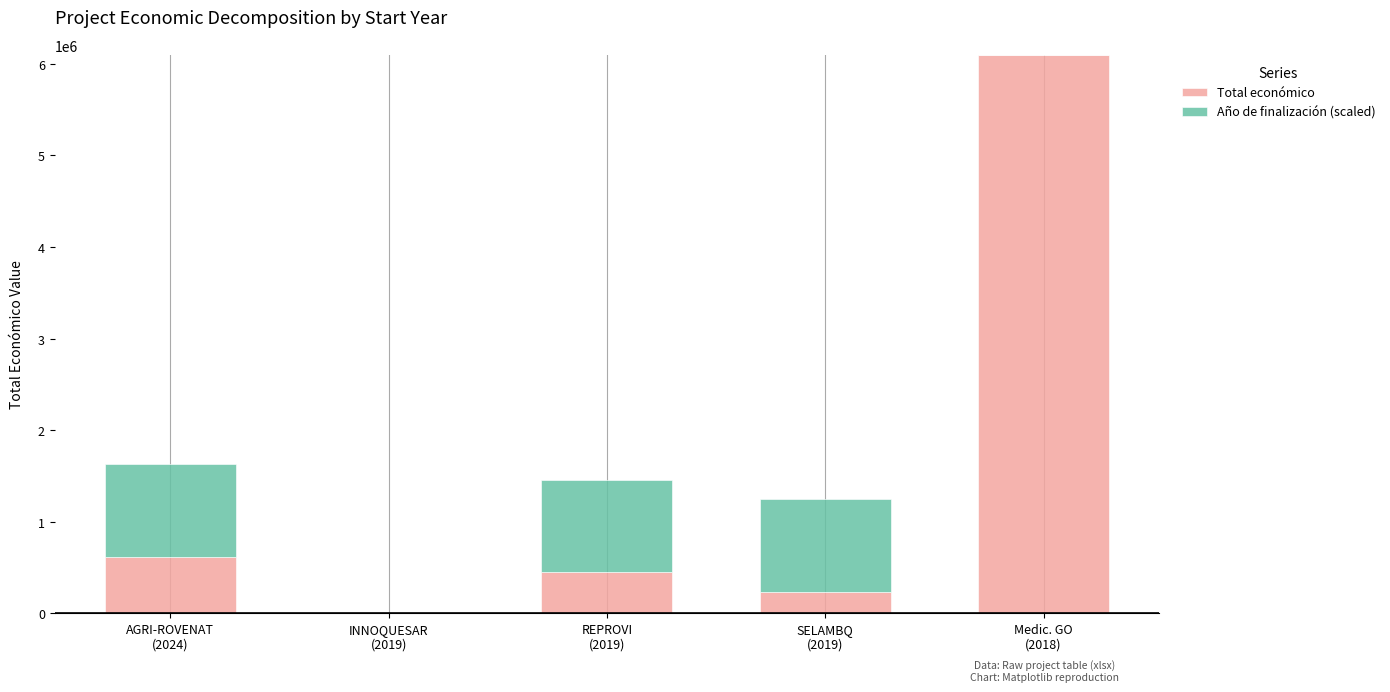

What is the highest value of the Total económico series?

6097171